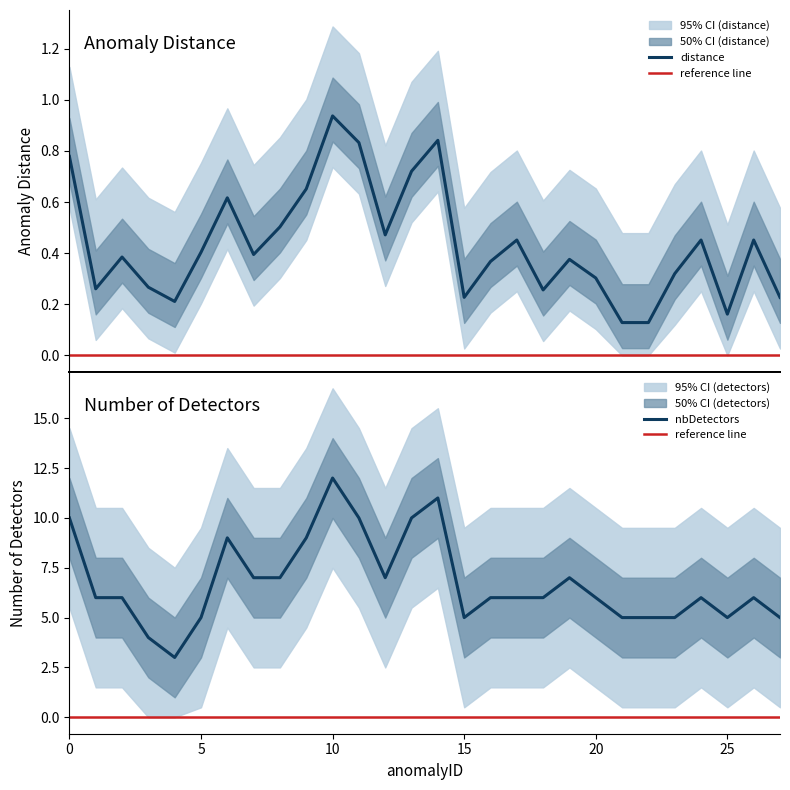

List the series in order of their peak value, lowest first.

distance, nbDetectors